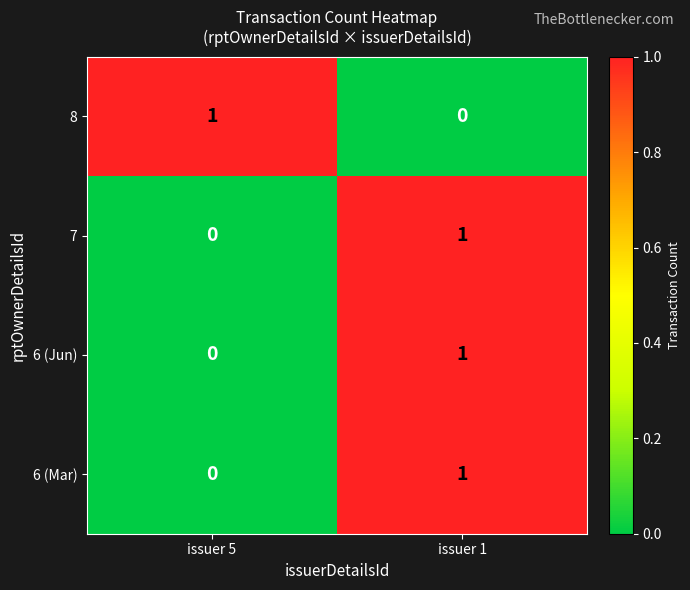

What is the total value across all series at issuer 1?

3